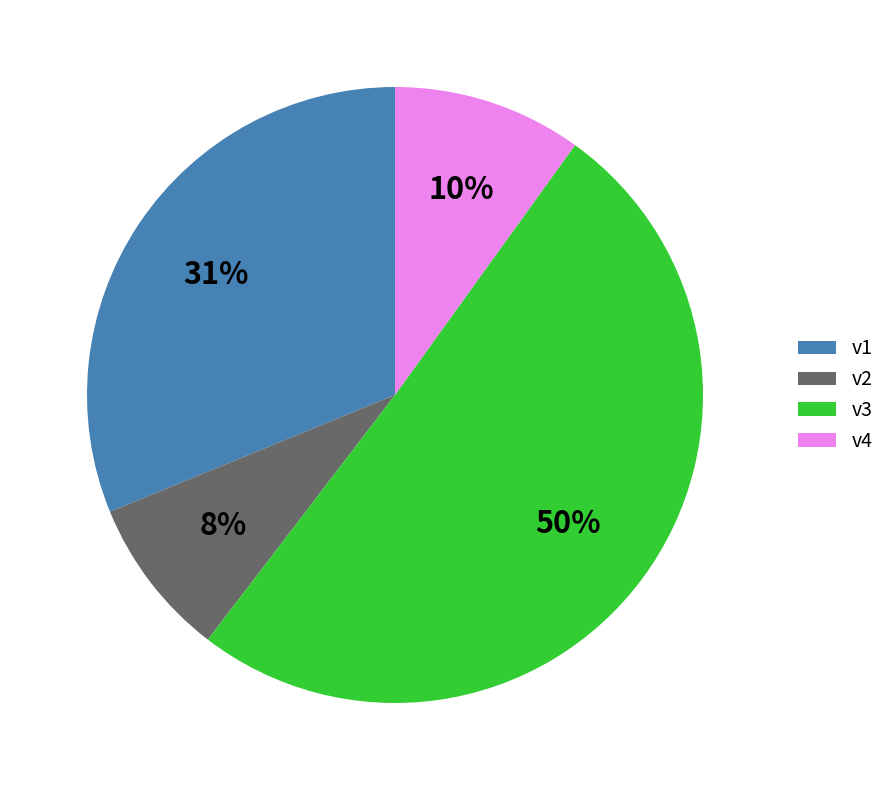

Is v3 the majority of the pie?

Yes